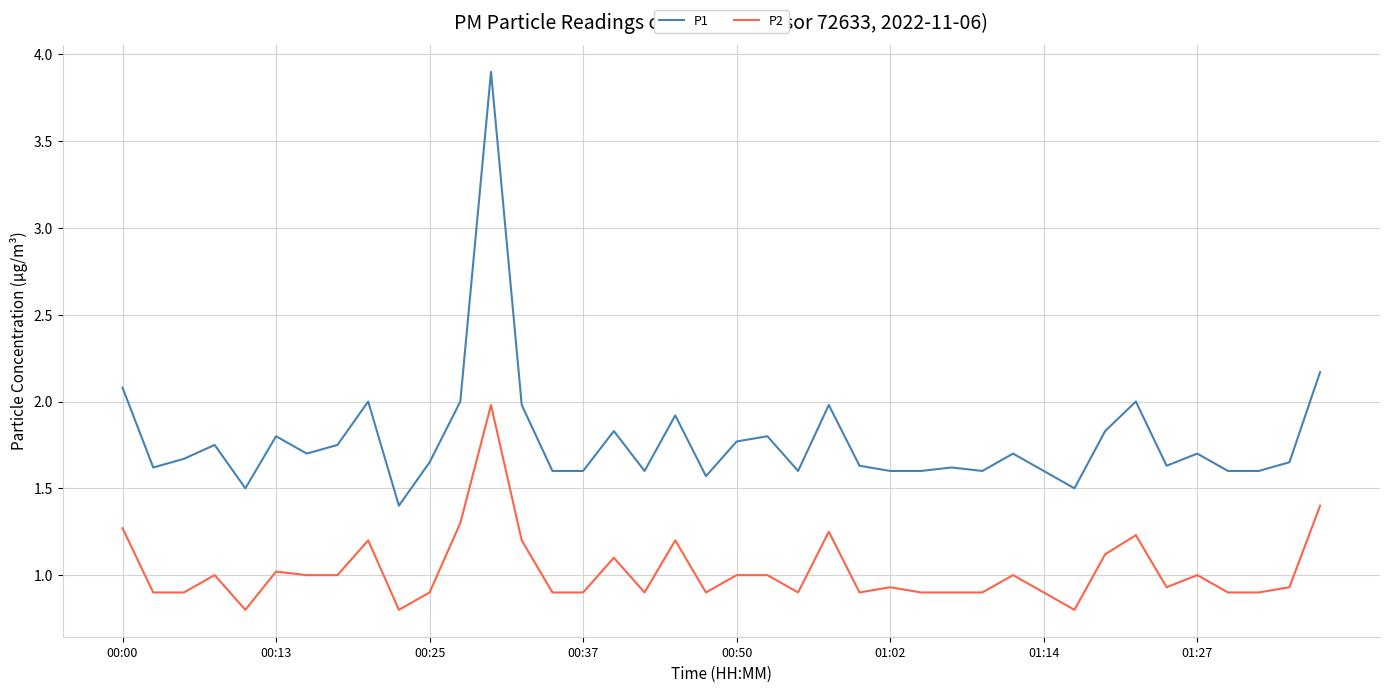

List the series in order of their overall mean, lowest first.

P2, P1